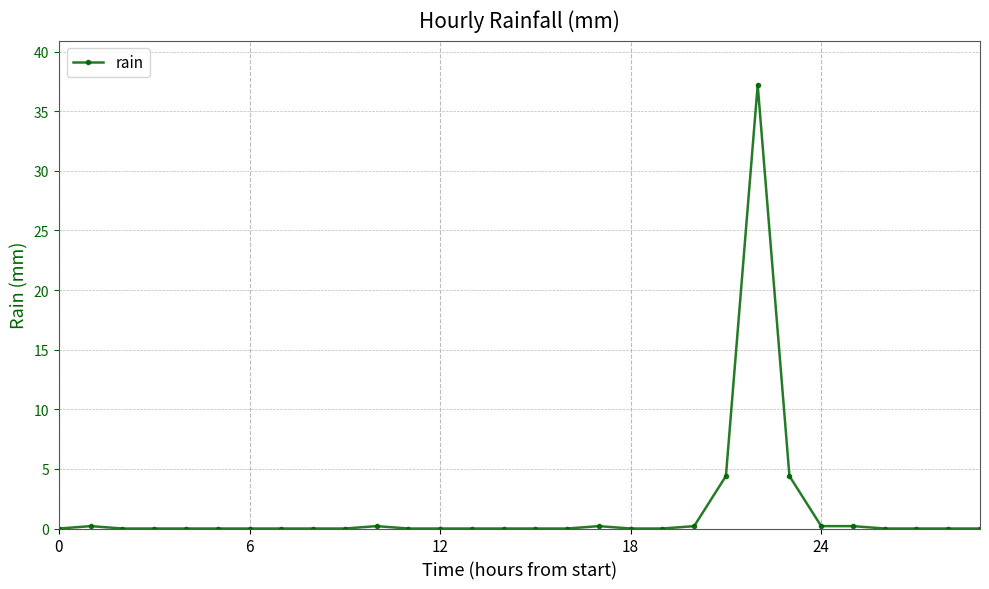

Reading right to left, transcribe all the data shown in this chart.

0.0	0.0	0.0	0.0	0.2	0.2	4.4	37.2	4.4	0.2	0.0	0.0	0.2	0.0	0.0	0.0	0.0	0.0	0.0	0.2	0.0	0.0	0.0	0.0	0.0	0.0	0.0	0.0	0.2	0.0